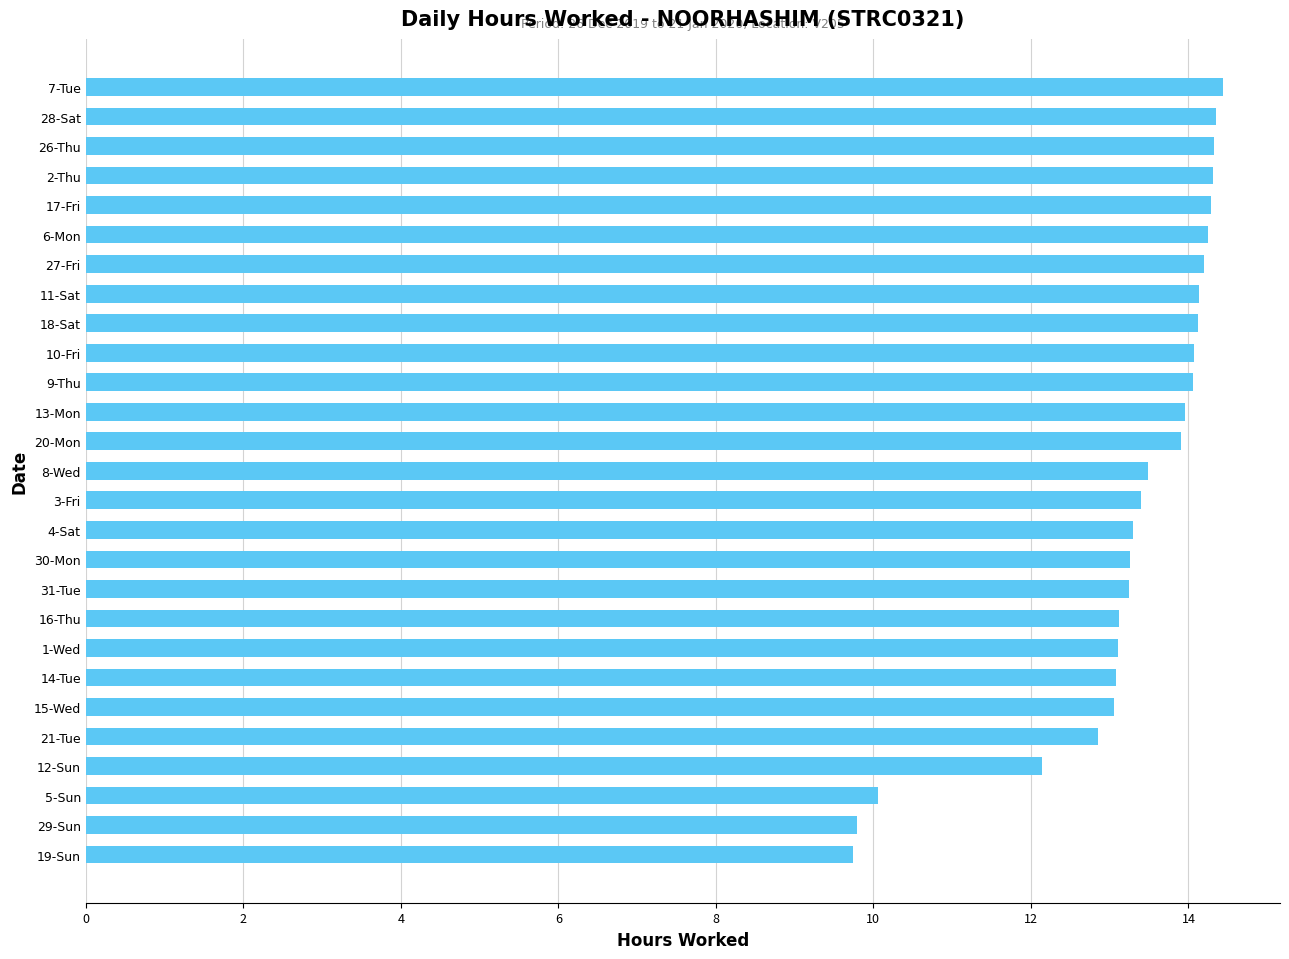

What is the difference between the maximum and minimum values?

4.7